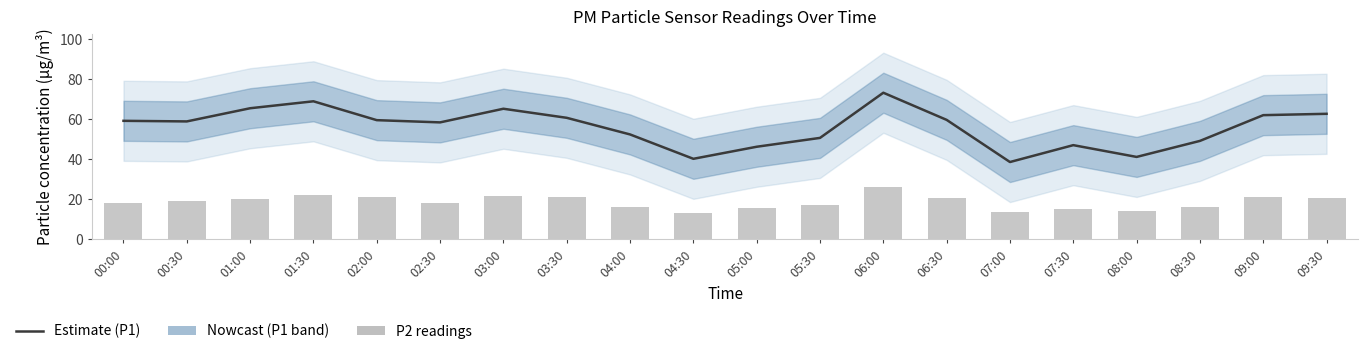

Reading left to right, what are all the values shown in this chart?

P1: 59.2	59.0	65.5	69.0	59.6	58.5	65.3	60.8	52.5	40.3	46.3	50.7	73.3	59.7	38.7	47.1	41.2	49.2	62.1	62.8
P2: 18.3	19.1	20.3	22.0	21.0	18.1	21.9	21.0	16.2	13.1	15.8	17.2	26.1	20.9	13.6	15.2	14.2	16.4	21.3	20.6